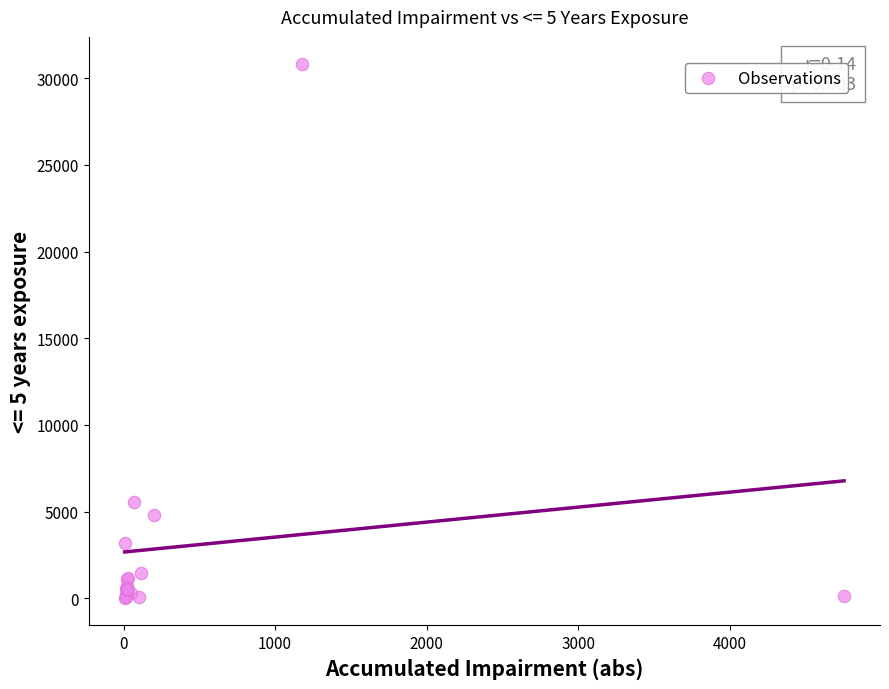

What Y value in the scatter plot is closest to 15419?

5554